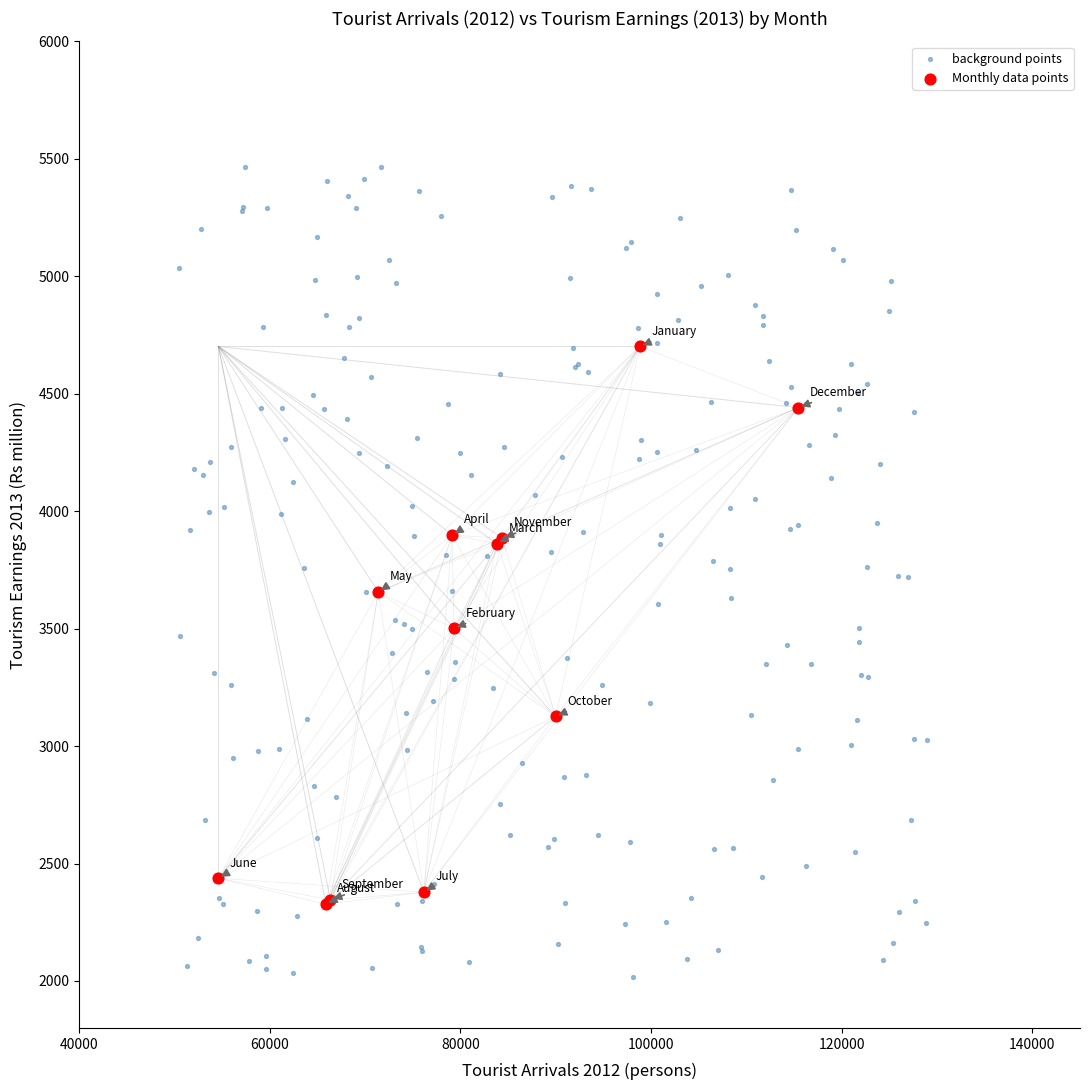

Which series has the widest spread of Y values?

background points